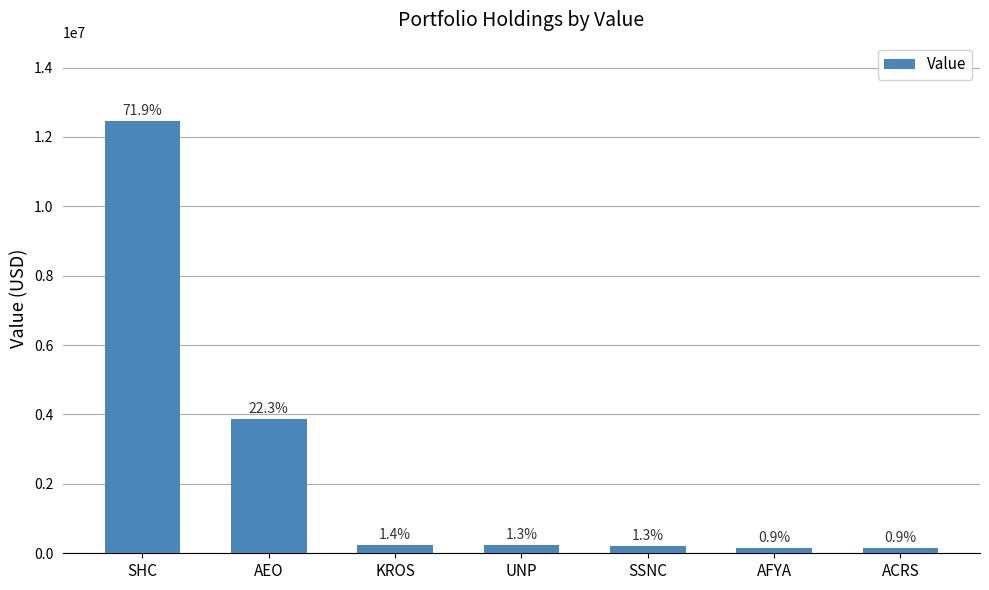

The value at KROS is 65309. True or false?

False